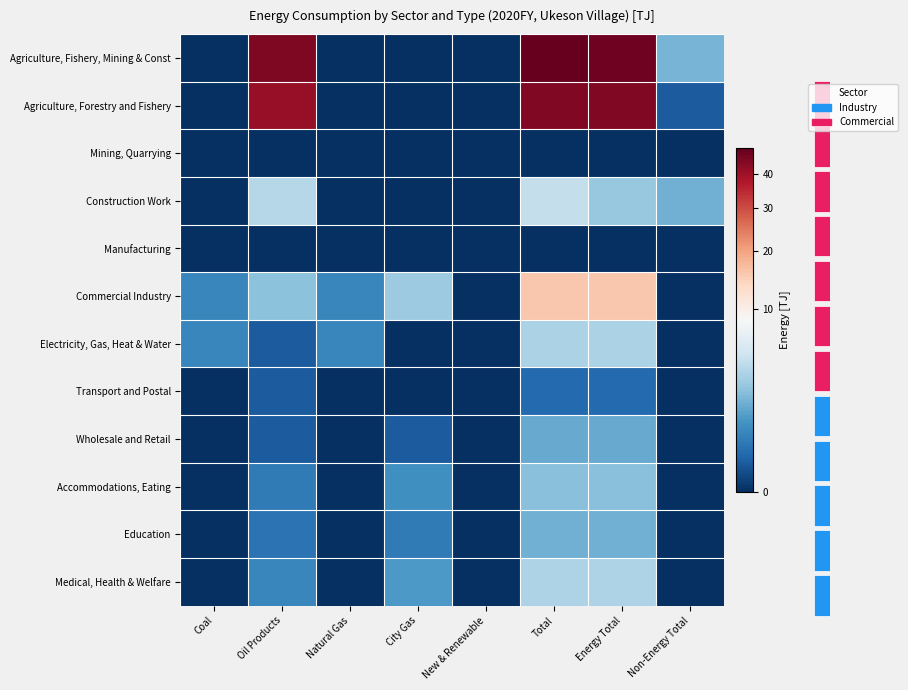

Rank the series by their maximum value, from highest to lowest.

Agriculture, Fishery, Mining & Const, Agriculture, Forestry and Fishery, Commercial Industry, Construction Work, Medical, Health & Welfare, Electricity, Gas, Heat & Water, Accommodations, Eating, Education, Wholesale and Retail, Transport and Postal, Mining, Quarrying, Manufacturing